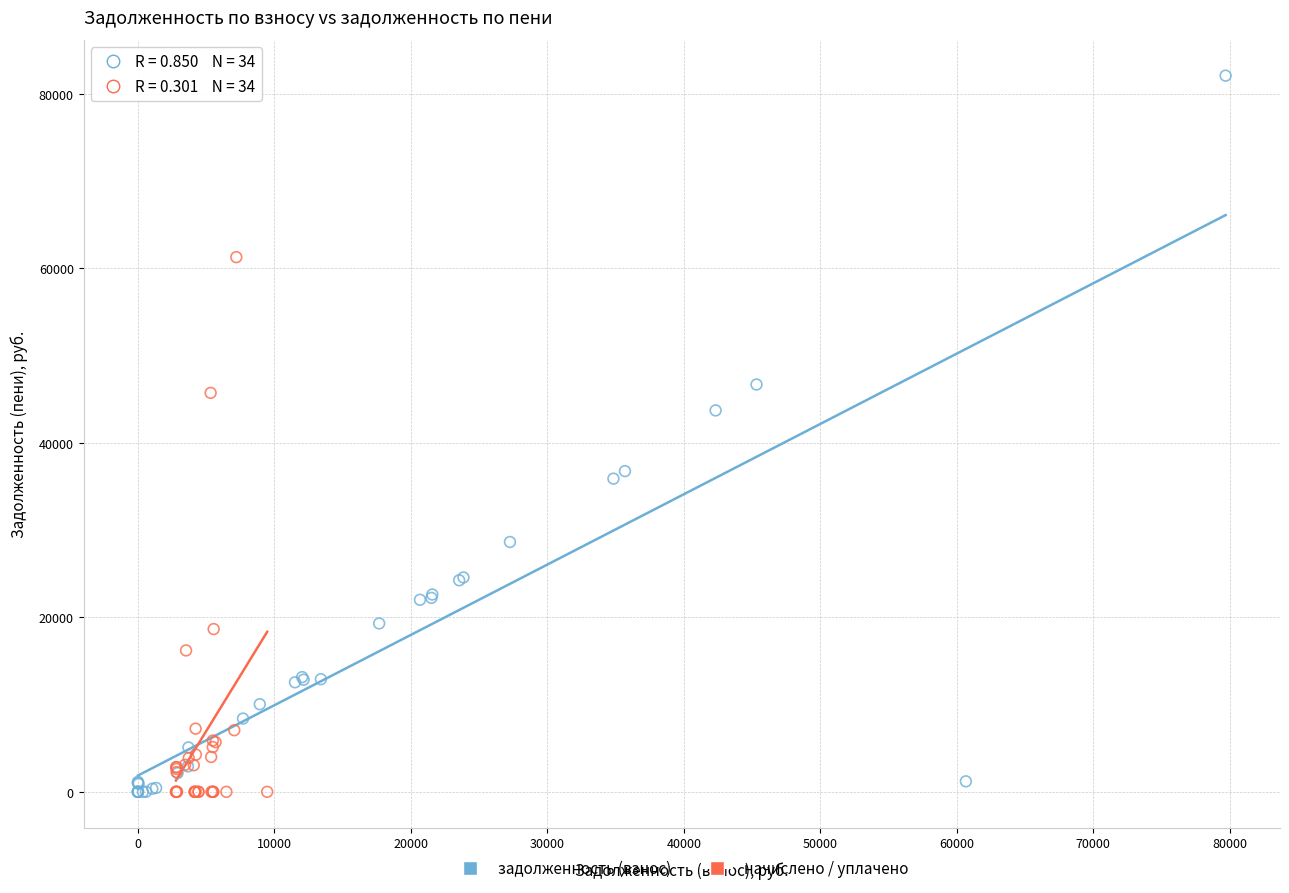

Which series contains the highest Y value?

задолженность (взнос)